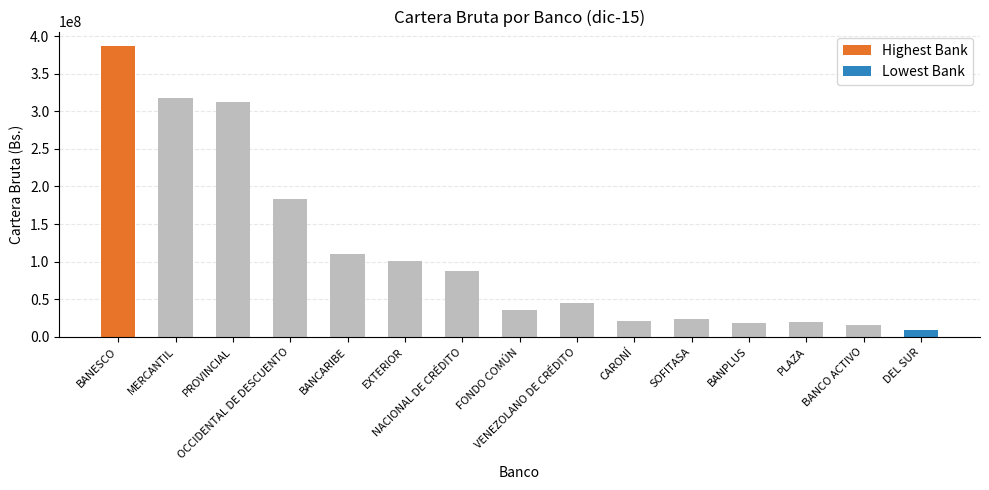

Is it true that the value at MERCANTIL is 317323406?

True